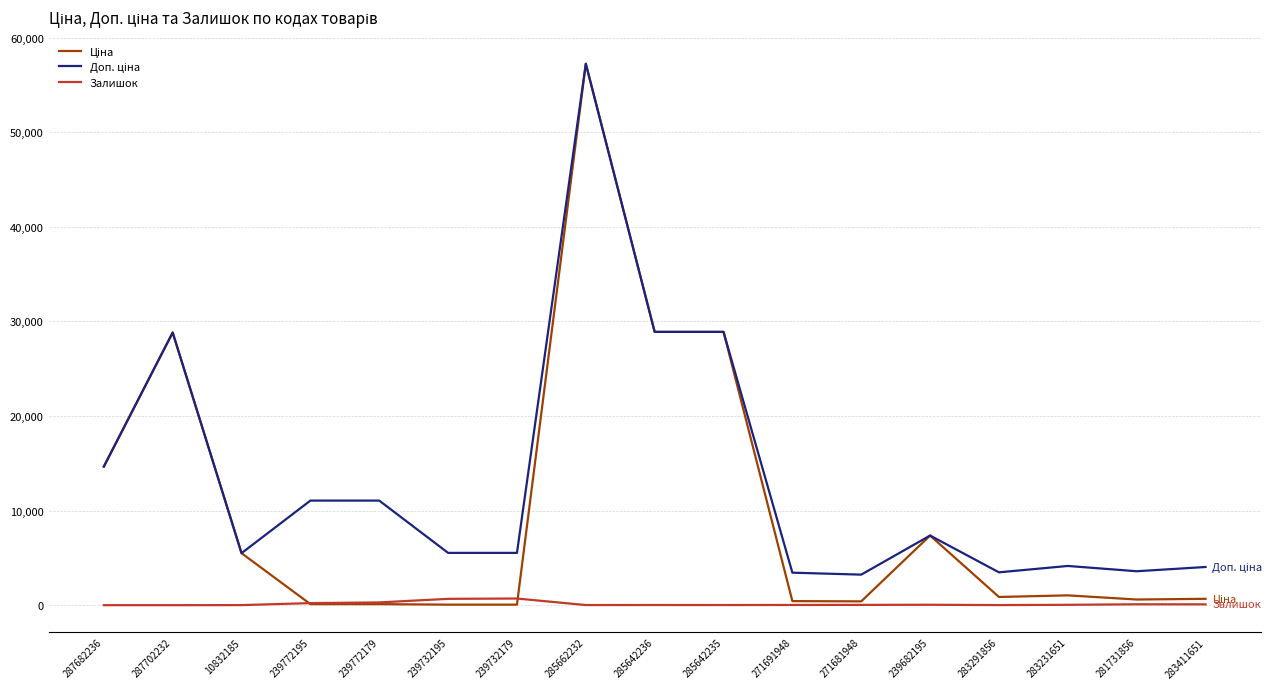

At which category is the sum across all series the highest?

285662232